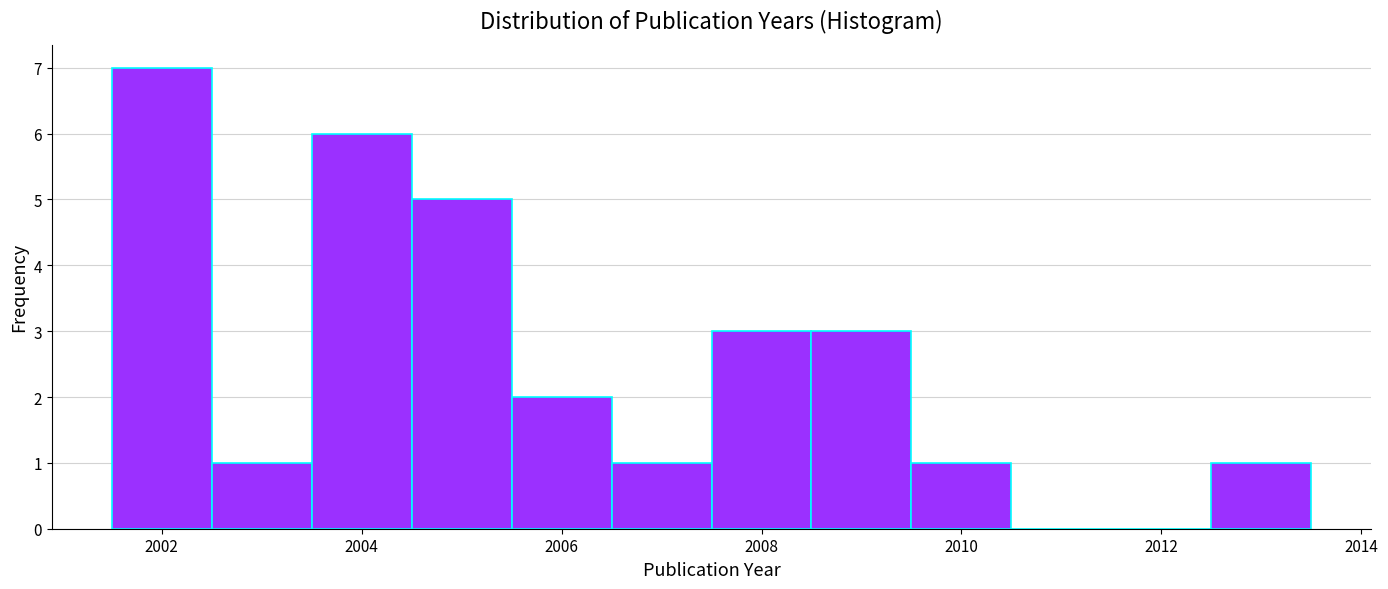

Reading left to right, list every bar in this chart as the range it spans on the x-axis followed by its height. Neither the bar edges nor the heights are printed on the chart, so give them approximately, as read against the axes.

2001.5 to 2002.5: 7
2002.5 to 2003.5: 1
2003.5 to 2004.5: 6
2004.5 to 2005.5: 5
2005.5 to 2006.5: 2
2006.5 to 2007.5: 1
2007.5 to 2008.5: 3
2008.5 to 2009.5: 3
2009.5 to 2010.5: 1
2010.5 to 2011.5: 0
2011.5 to 2012.5: 0
2012.5 to 2013.5: 1